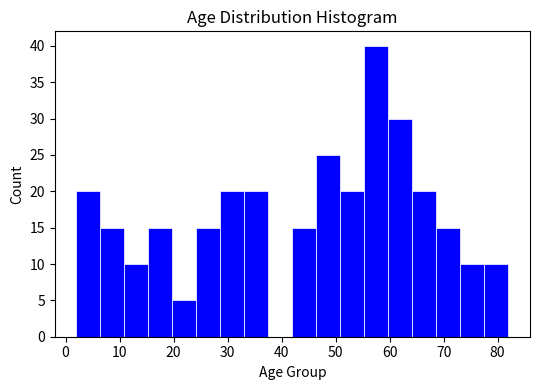

Which range on the x-axis has the tallest bar?

55 to 60